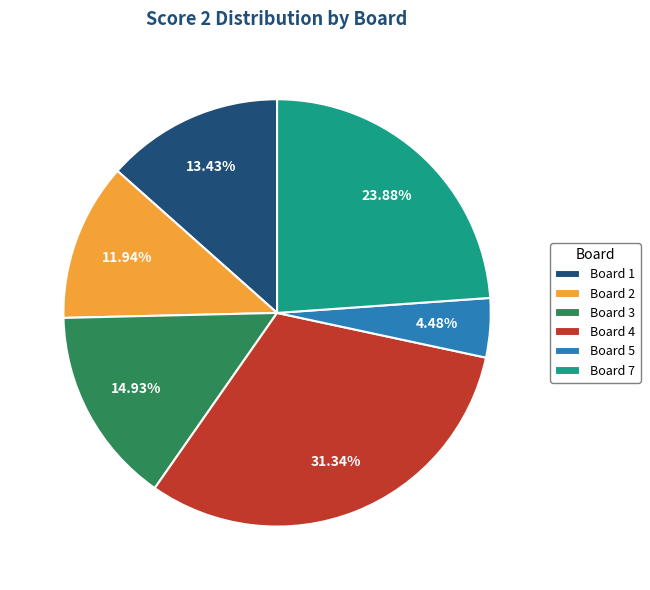

Do Board 2 and Board 4 together represent more than half of the pie?

No